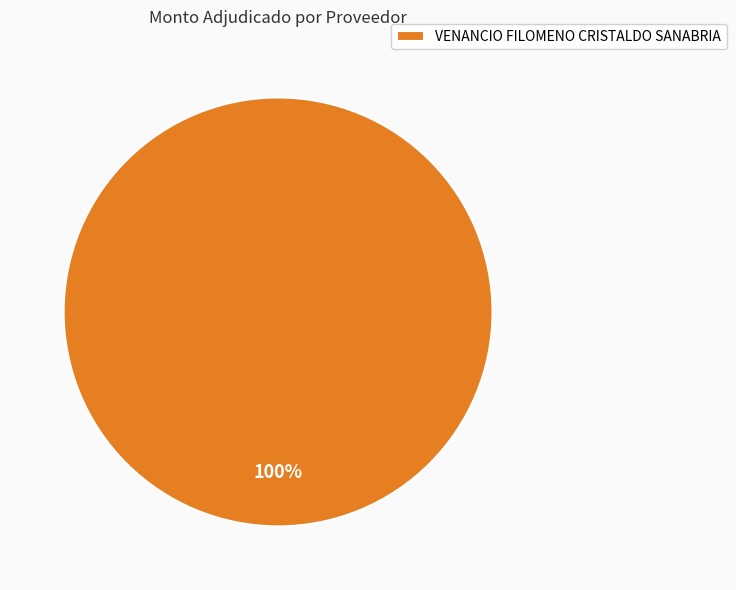

Is it true that VENANCIO FILOMENO CRISTALDO SANABRIA is 100% of the pie?

True